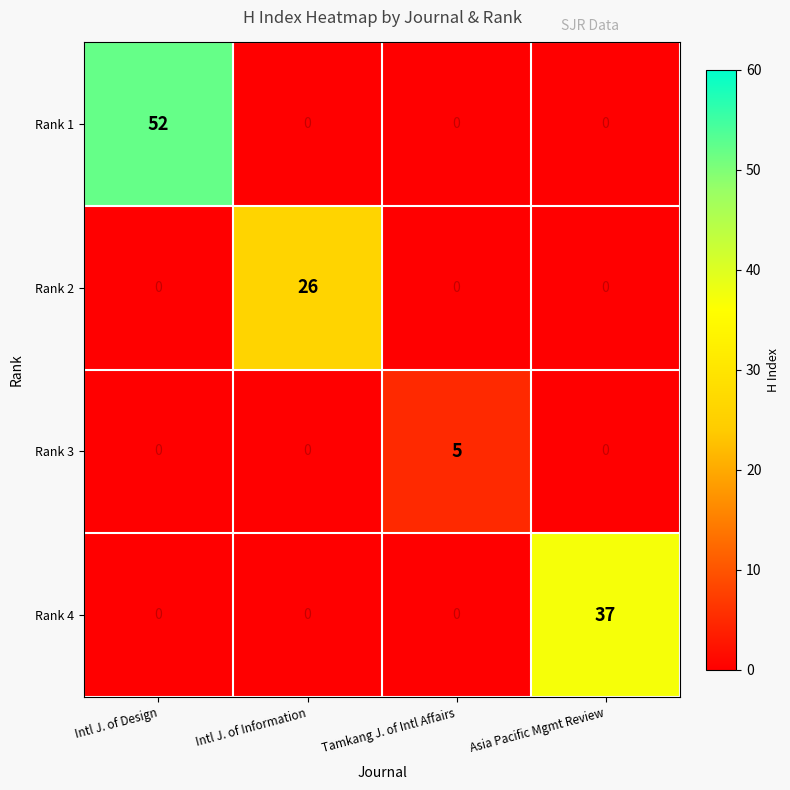

Count the number of categories in the chart.

4